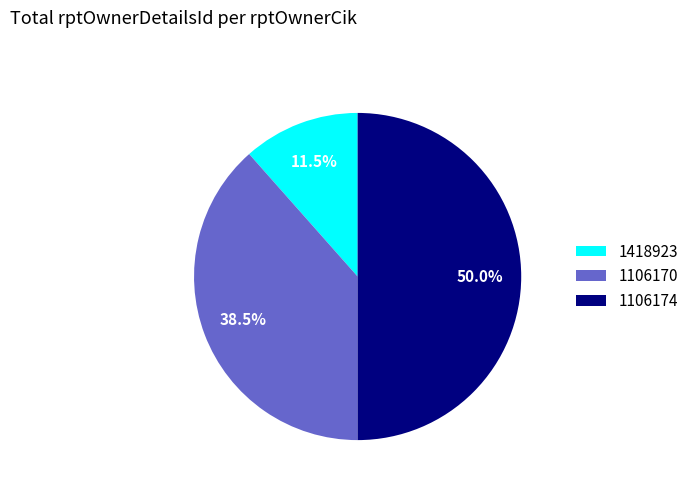

To the nearest percent, what is the difference between the largest and smallest slice percentages?

38%